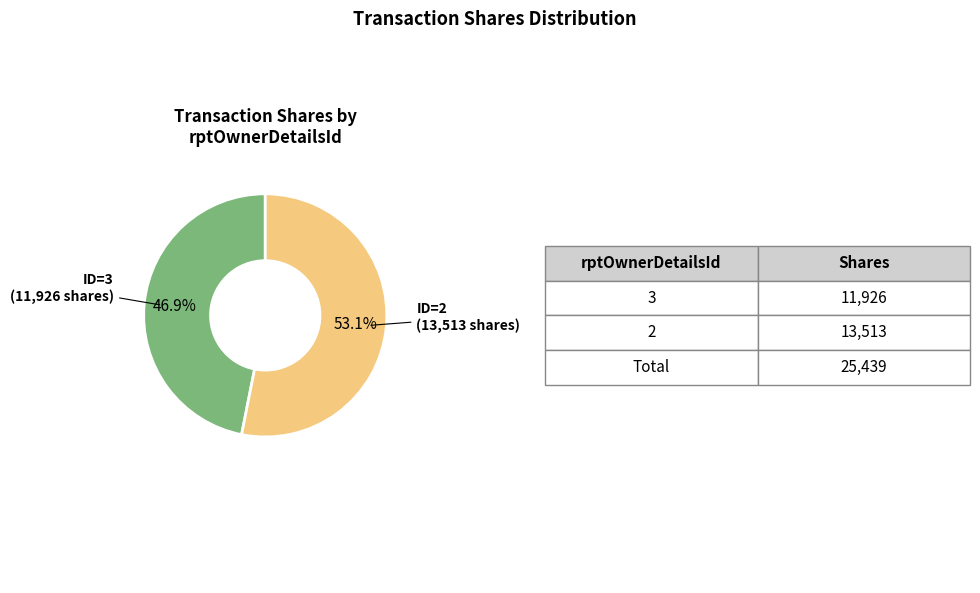

Count the number of slices in the pie.

2